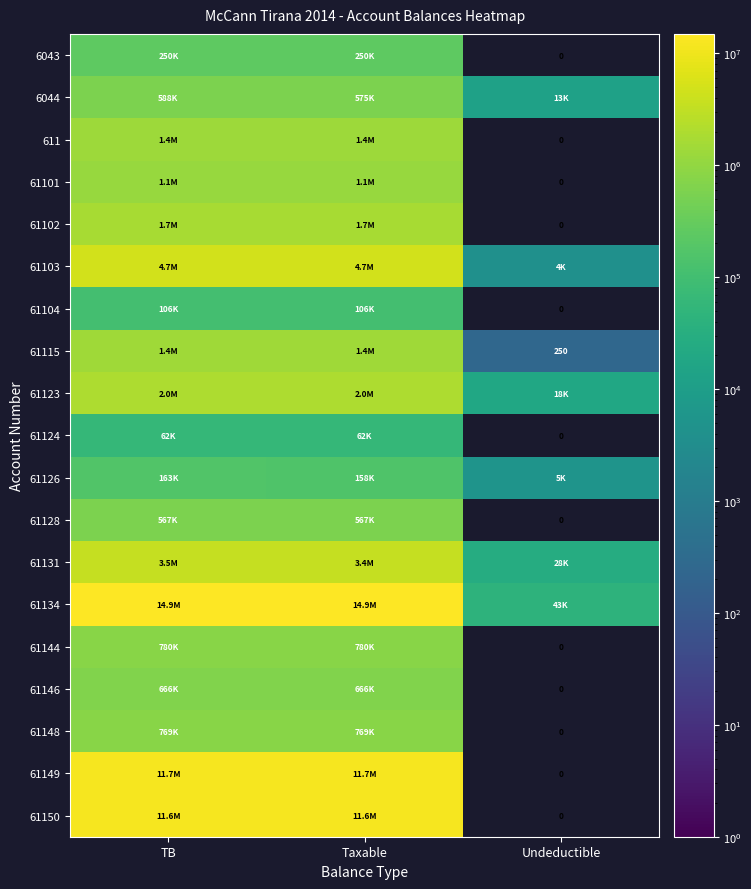

Rank the series at TB from lowest to highest value.

61124, 61104, 61126, 6043, 61128, 6044, 61146, 61148, 61144, 61101, 611, 61115, 61102, 61123, 61131, 61103, 61150, 61149, 61134